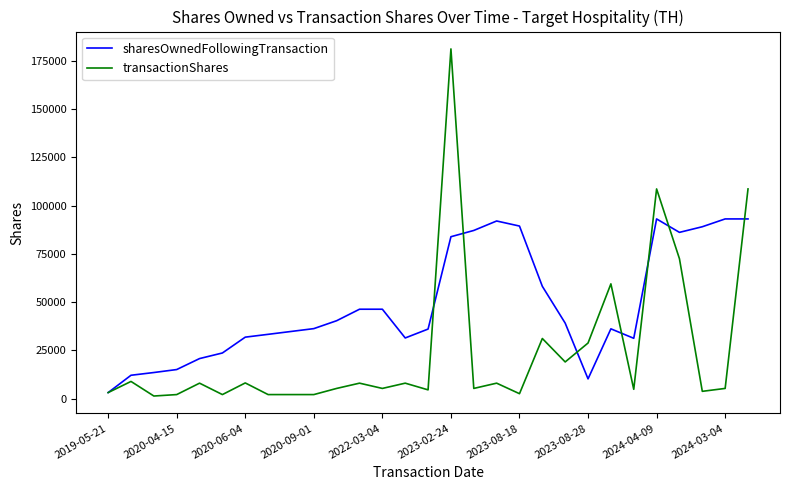

Which series has the widest spread of values?

transactionShares